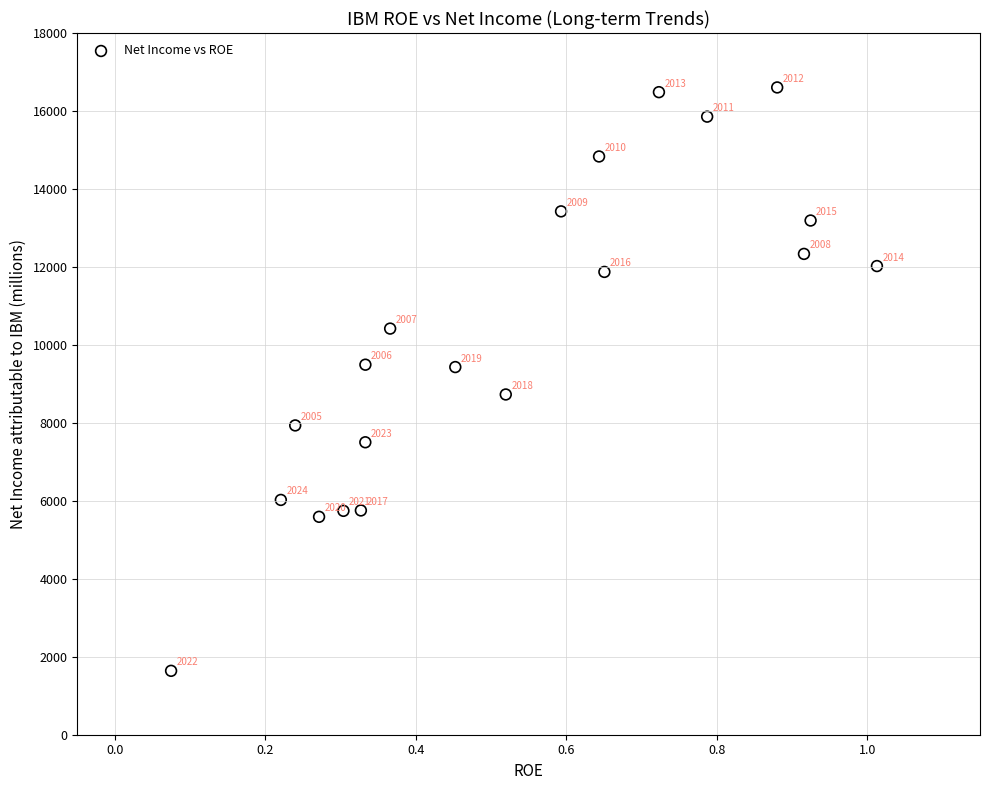

What is the range of Y values (max minus min)?

14965